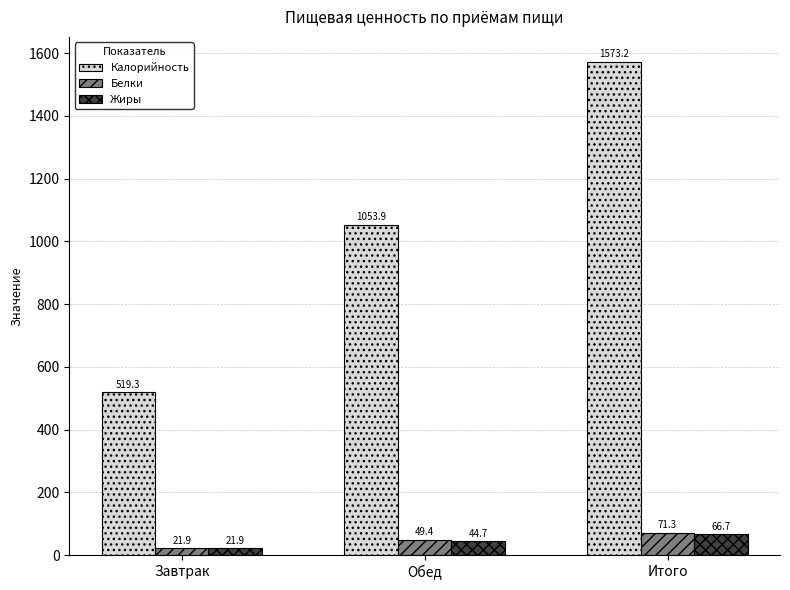

What is the lowest value of the Жиры series?

21.9